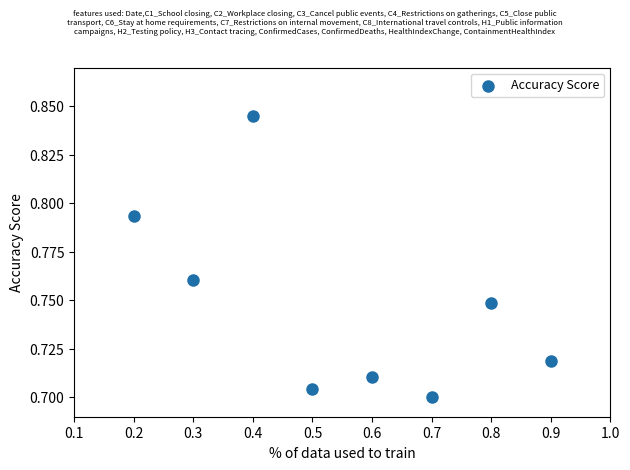

What is the average X value?

0.6